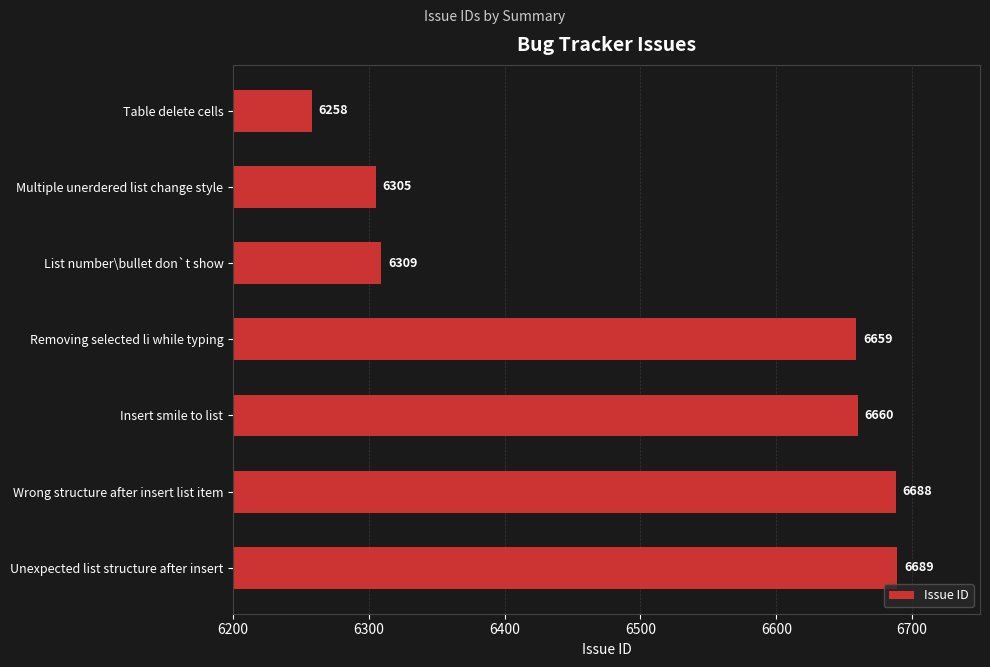

List the labels in order of value, largest first.

Unexpected list structure after insert, Wrong structure after insert list item, Insert smile to list, Removing selected li while typing, List number\bullet don`t show, Multiple unerdered list change style, Table delete cells